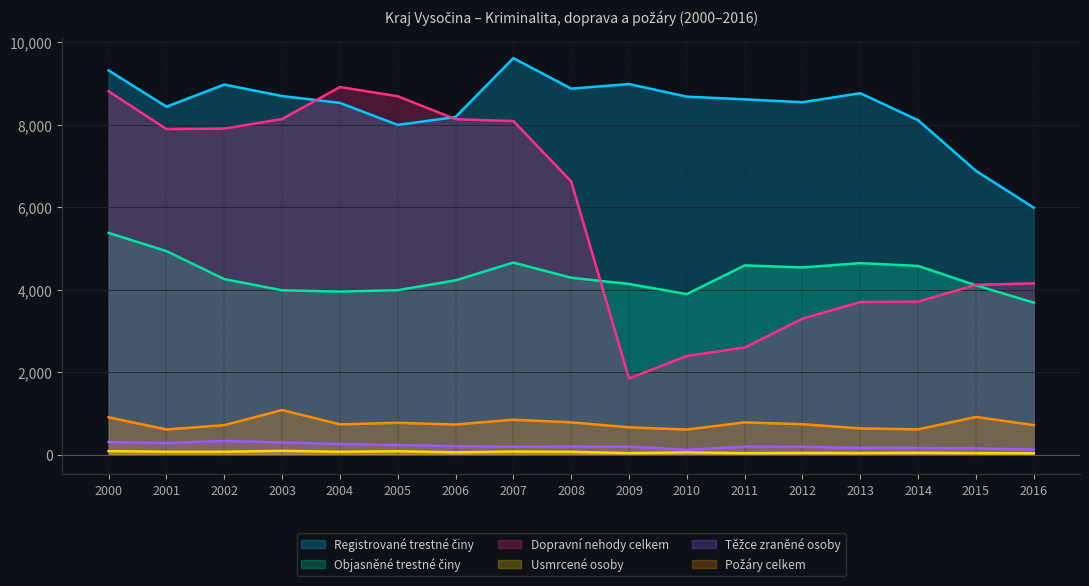

Where is the first local minimum for Dopravní nehody celkem?

2001